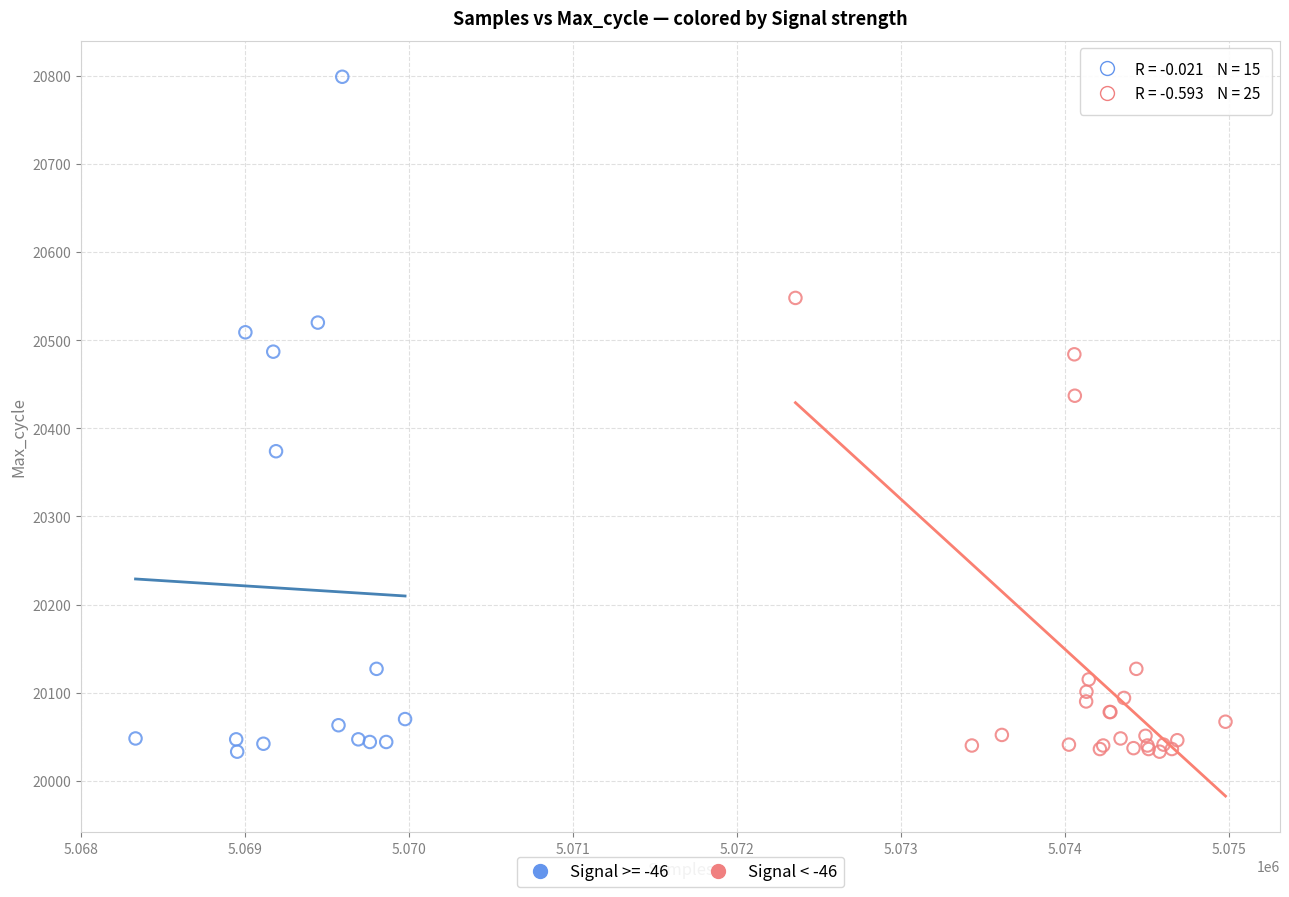

Which series has the widest spread of Y values?

Signal >= -46